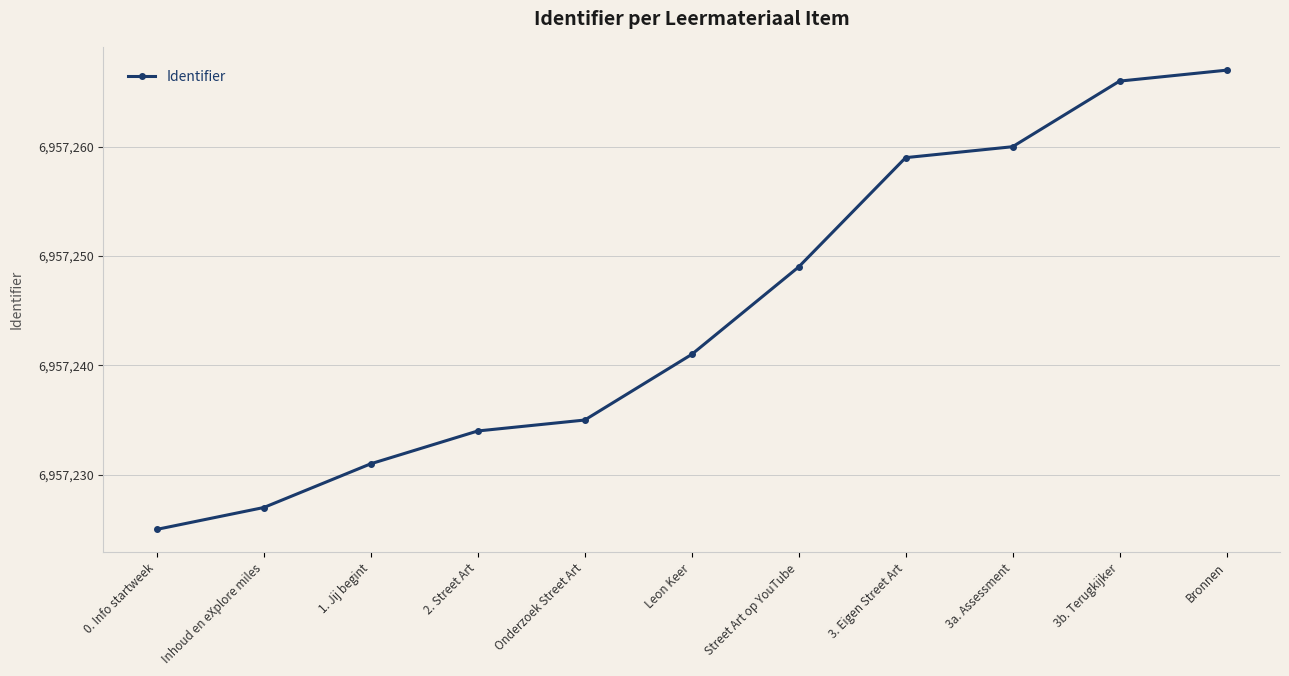

Reading left to right, list all the values displayed in this chart.

6957225	6957227	6957231	6957234	6957235	6957241	6957249	6957259	6957260	6957266	6957267